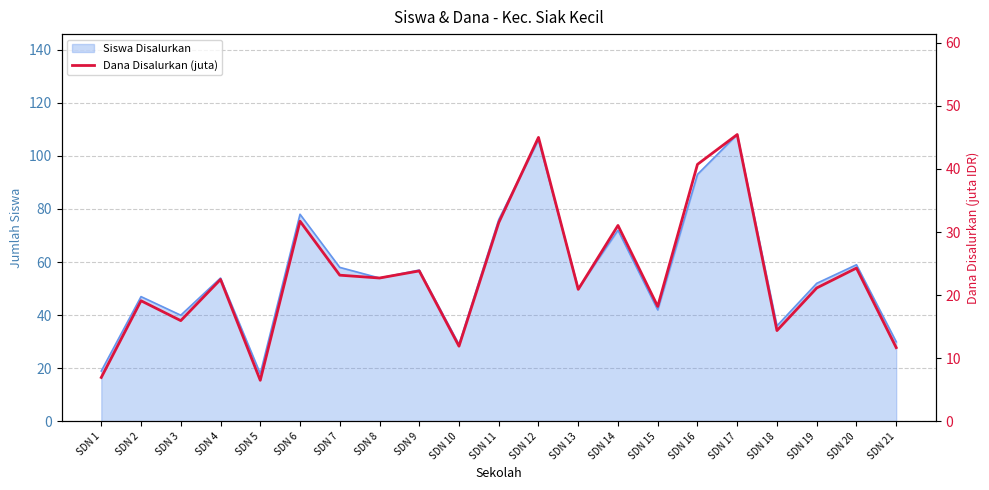

Which label corresponds to the smallest value in the chart?

SDN 5